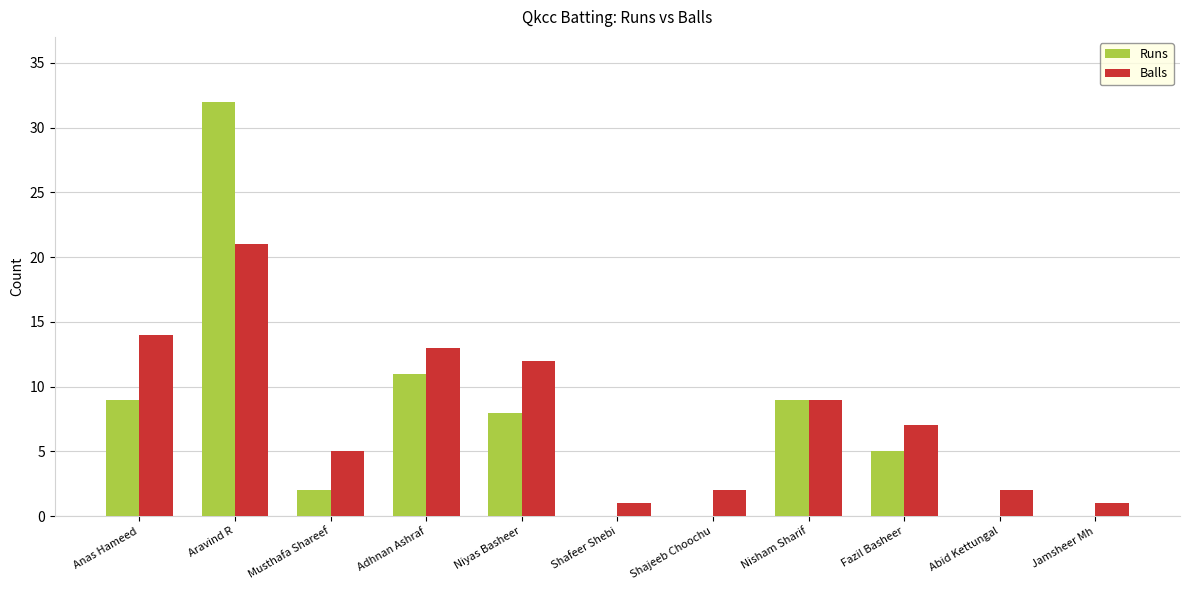

Where is Balls nearest to the value 11?

Niyas Basheer